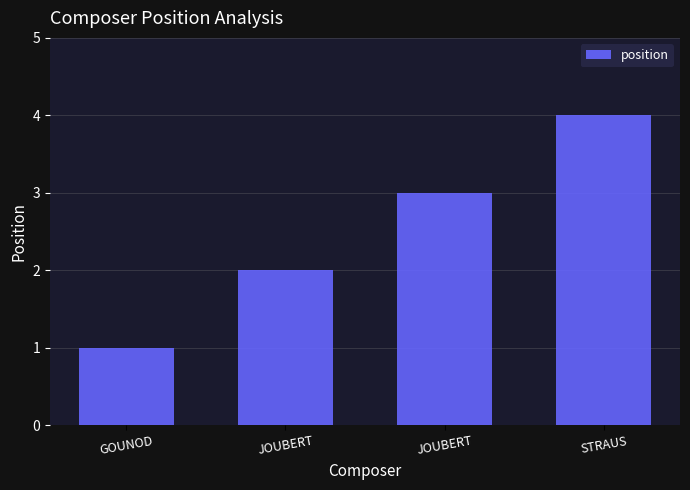

Are the bars horizontal?

No